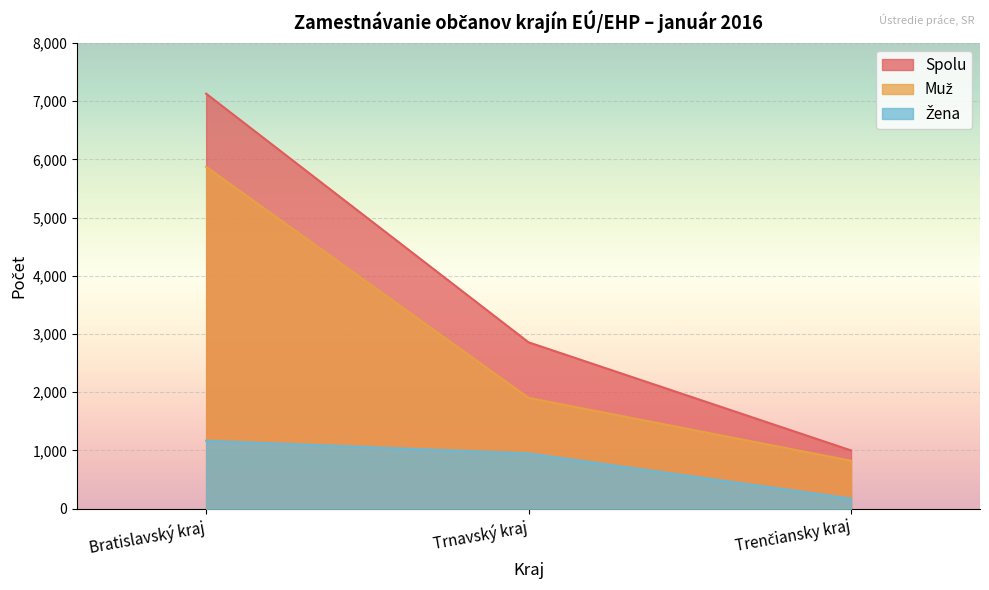

Rank the series by their average value, from lowest to highest.

Žena, Muž, Spolu